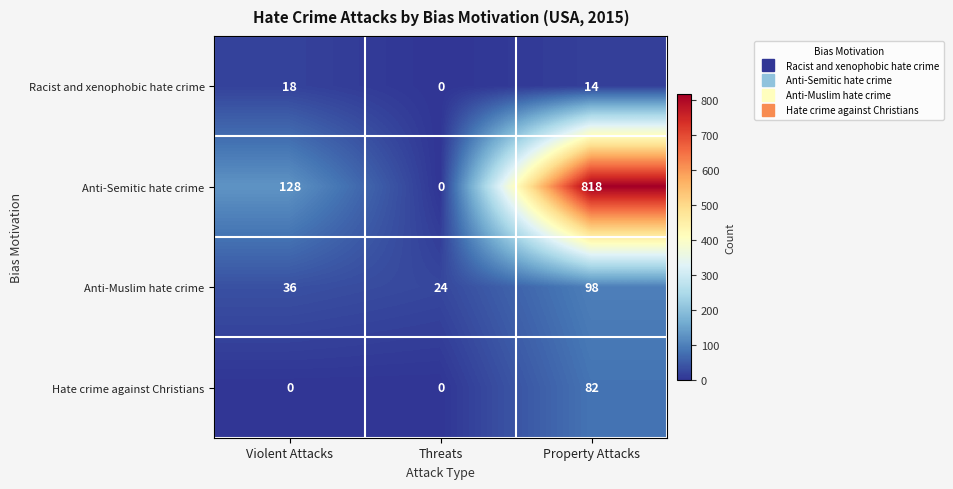

What value does the Hate crime against Christians series have at Property Attacks, to the nearest 10?

80